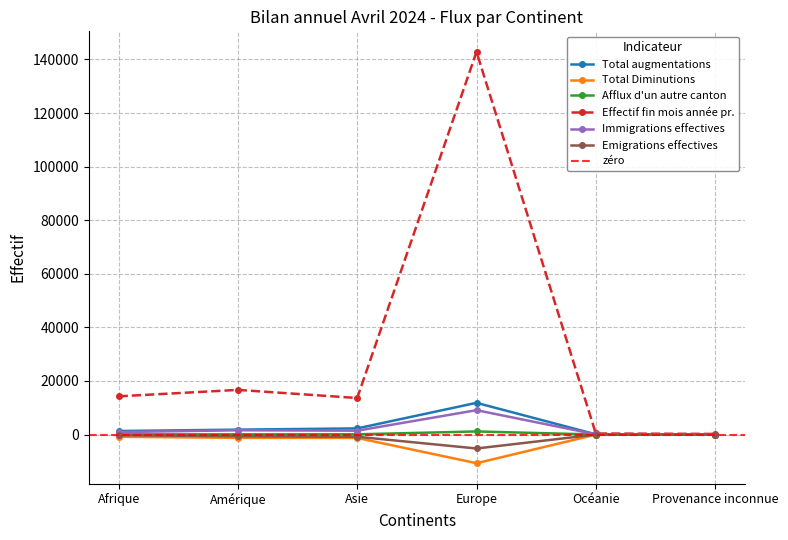

Which category has the lowest value across all series?

Europe